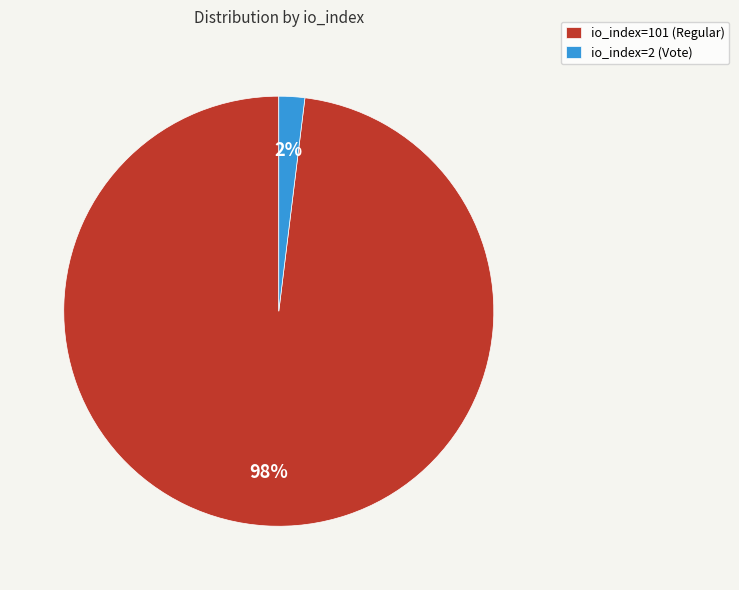

Is io_index=2 (Vote) the majority of the pie?

No